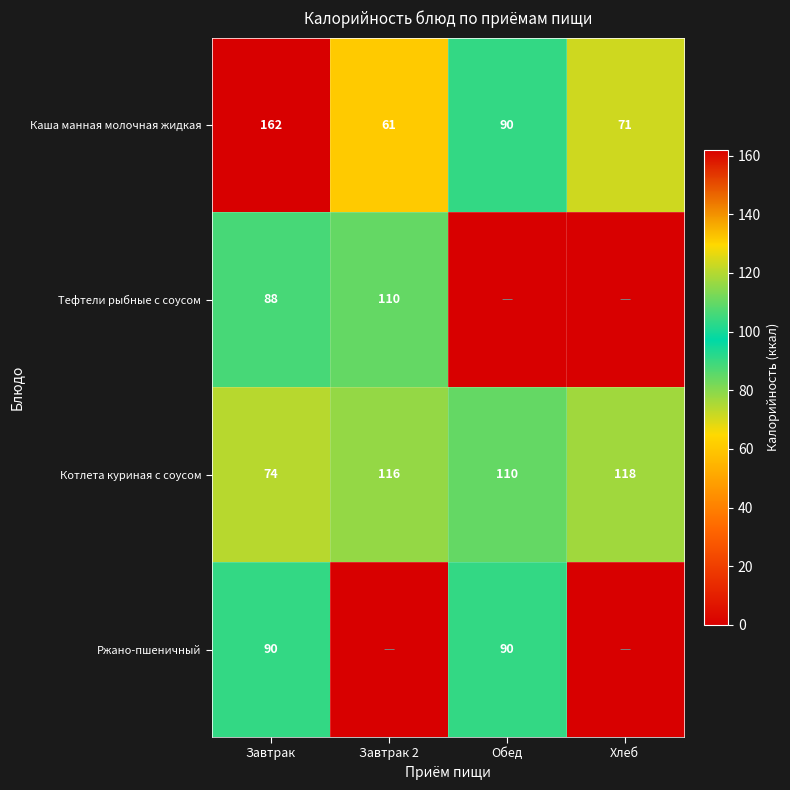

What is the average value of the Каша манная молочная жидкая series?

96